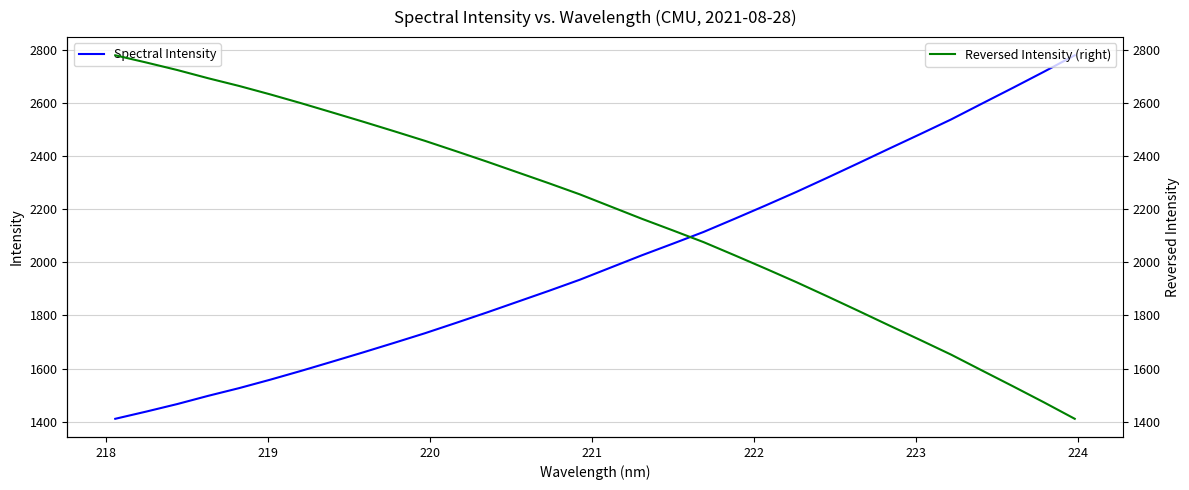

Which series has the largest total across all categories?

Reversed Intensity (right)